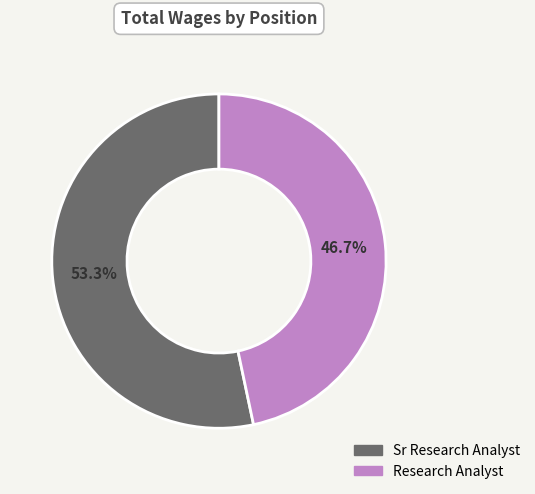

Is the sum of Sr Research Analyst and Research Analyst greater than half?

Yes